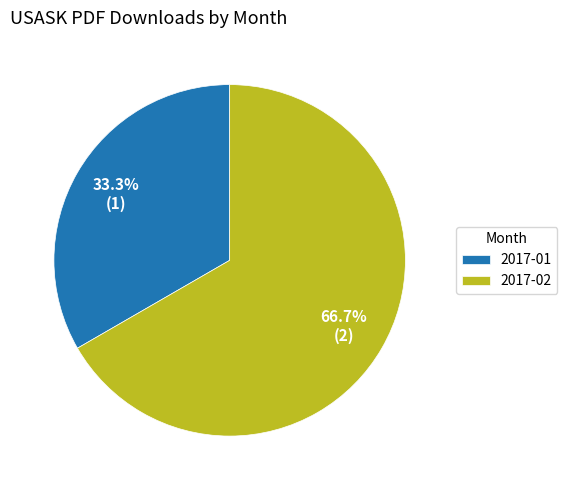

Combined, do 2017-01 and 2017-02 account for over 50%?

Yes